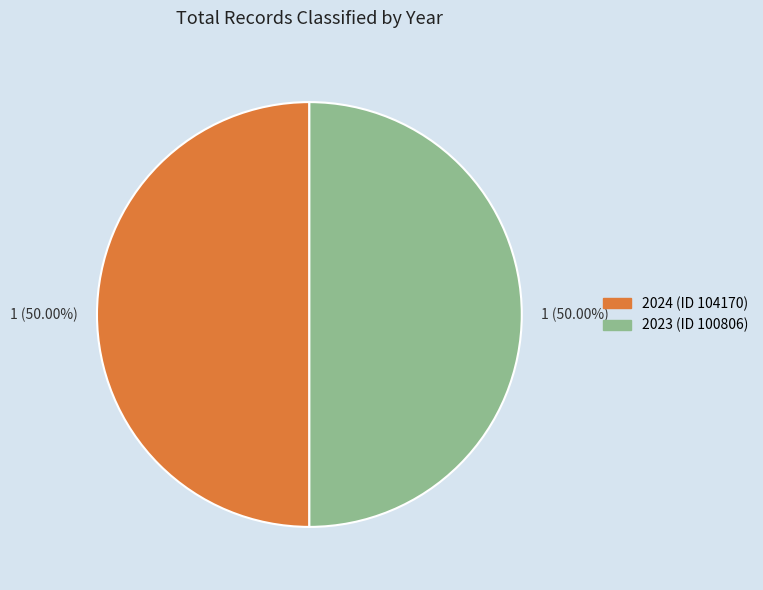

How many segments does this pie chart have?

2